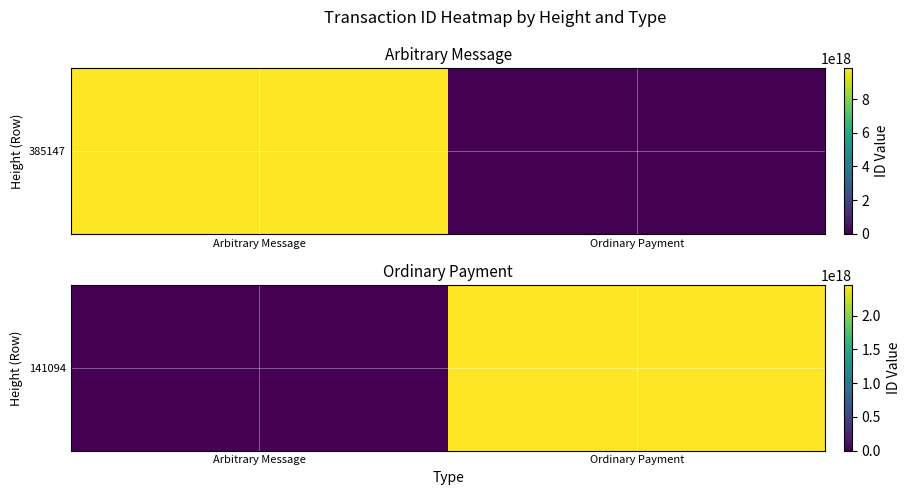

Reading right to left, transcribe all the data shown in this chart.

Ordinary Payment=2452900128401413632	Arbitrary Message=0